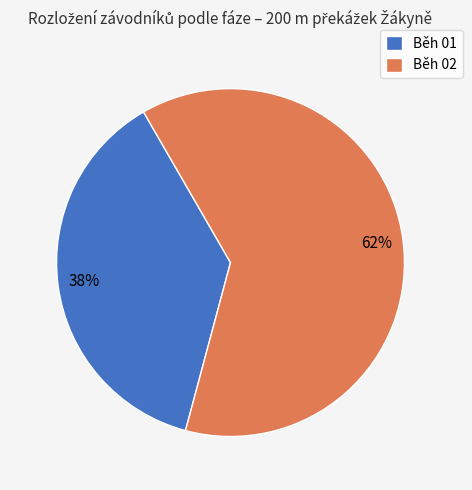

Does Běh 02 account for over 50% of the chart?

Yes